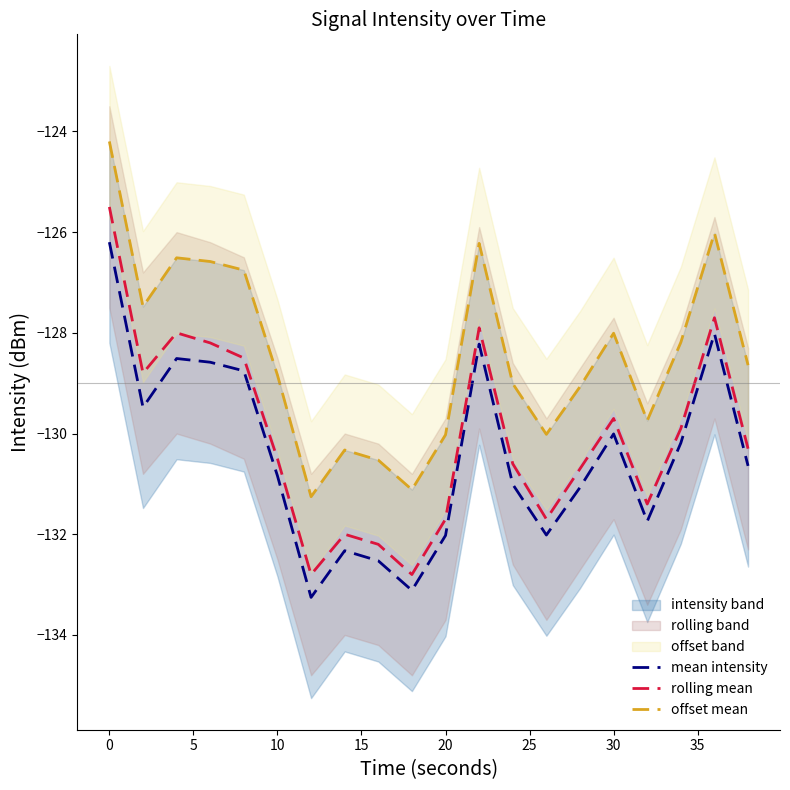

What is the maximum value shown in the chart?

-124.2